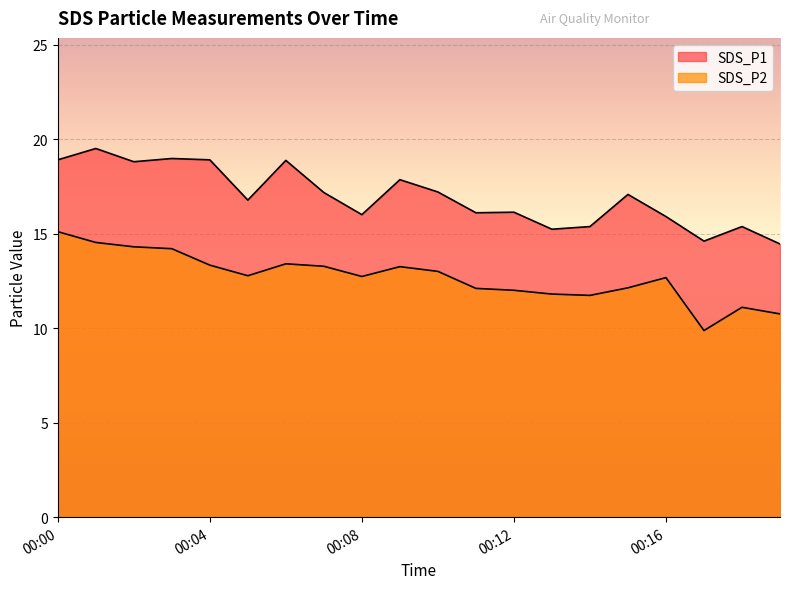

The value of SDS_P1 at 00:10 is 17.2. True or false?

True